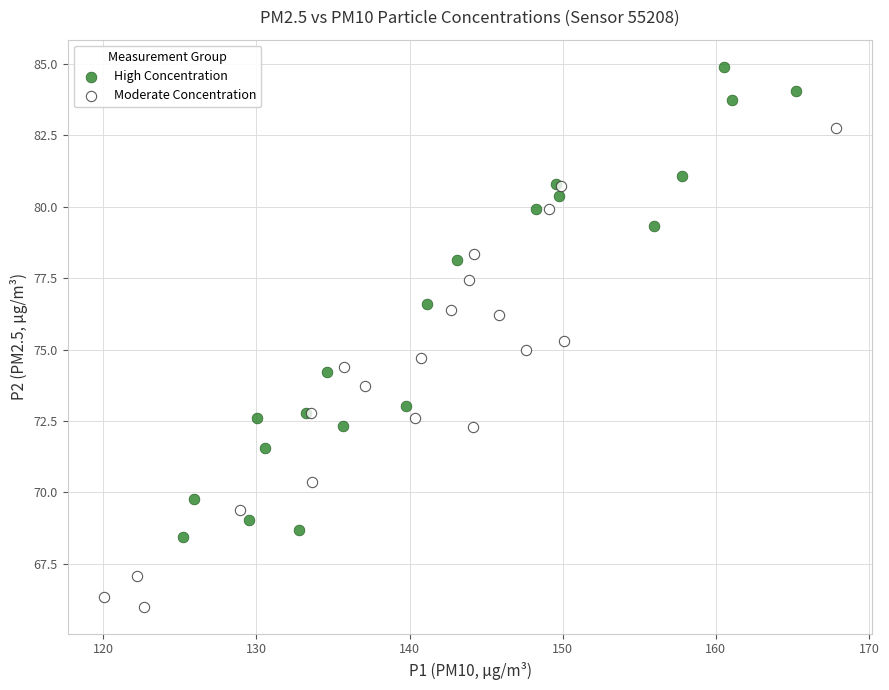

Which series contains the highest Y value?

High Concentration